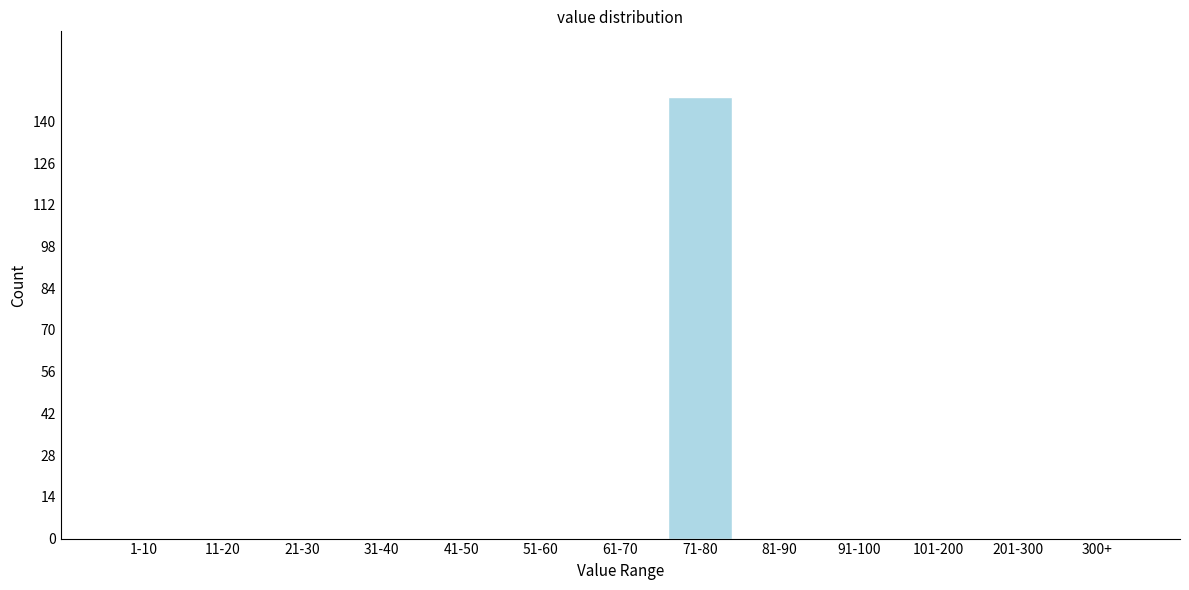

Reading left to right, list all the values displayed in this chart.

1-10=0	11-20=0	21-30=0	31-40=0	41-50=0	51-60=0	61-70=0	71-80=148	81-90=0	91-100=0	101-200=0	201-300=0	300+=0